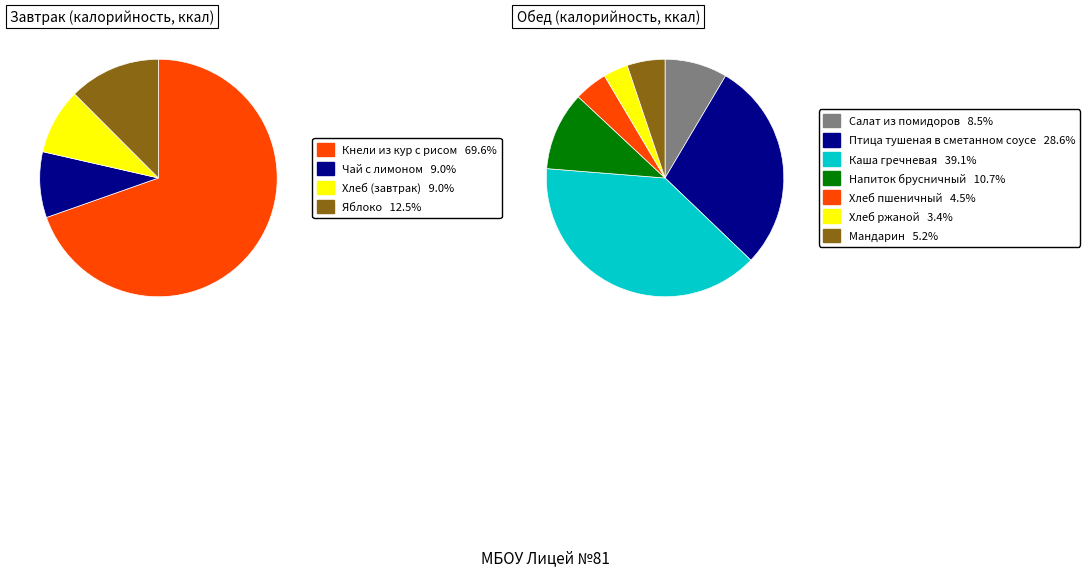

Rank the categories by value from highest to lowest.

Кнели из кур с рисом, Каша гречневая, Птица тушеная в сметанном соусе, Яблоко, Напиток брусничный, Салат из помидоров, Чай с лимоном, Хлеб (завтрак), Мандарин, Хлеб пшеничный, Хлеб ржаной